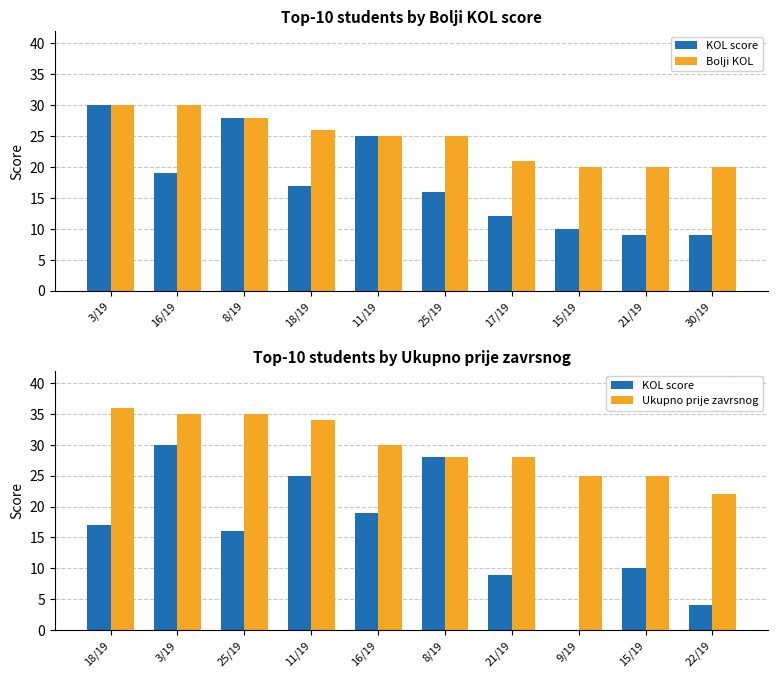

What is the value of the Bolji KOL bar at the 1st from the left?

30